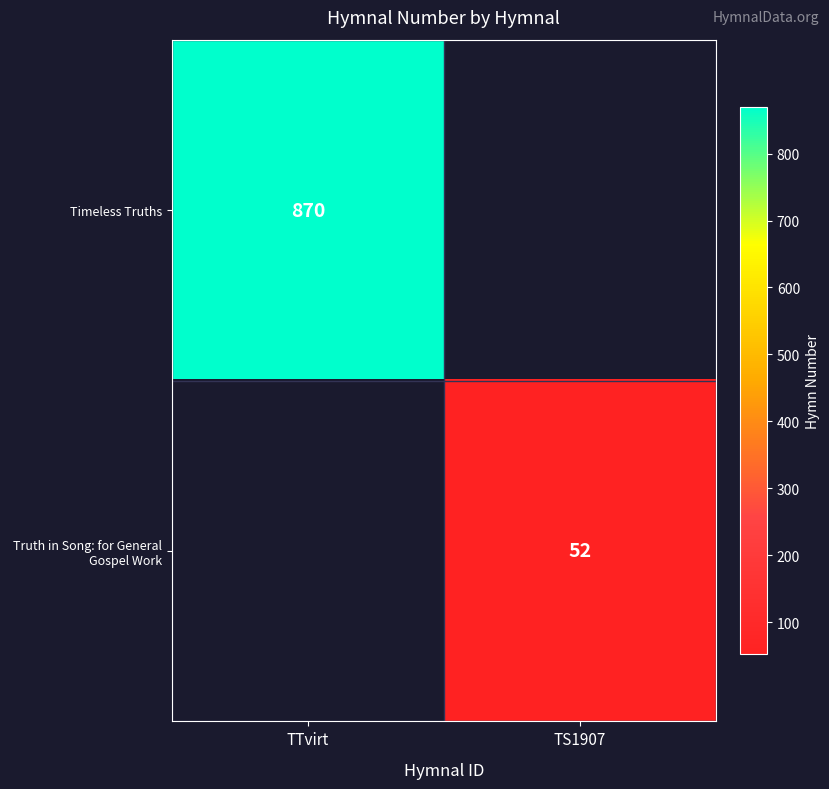

The value of Timeless Truths at TTvirt is 870. True or false?

True